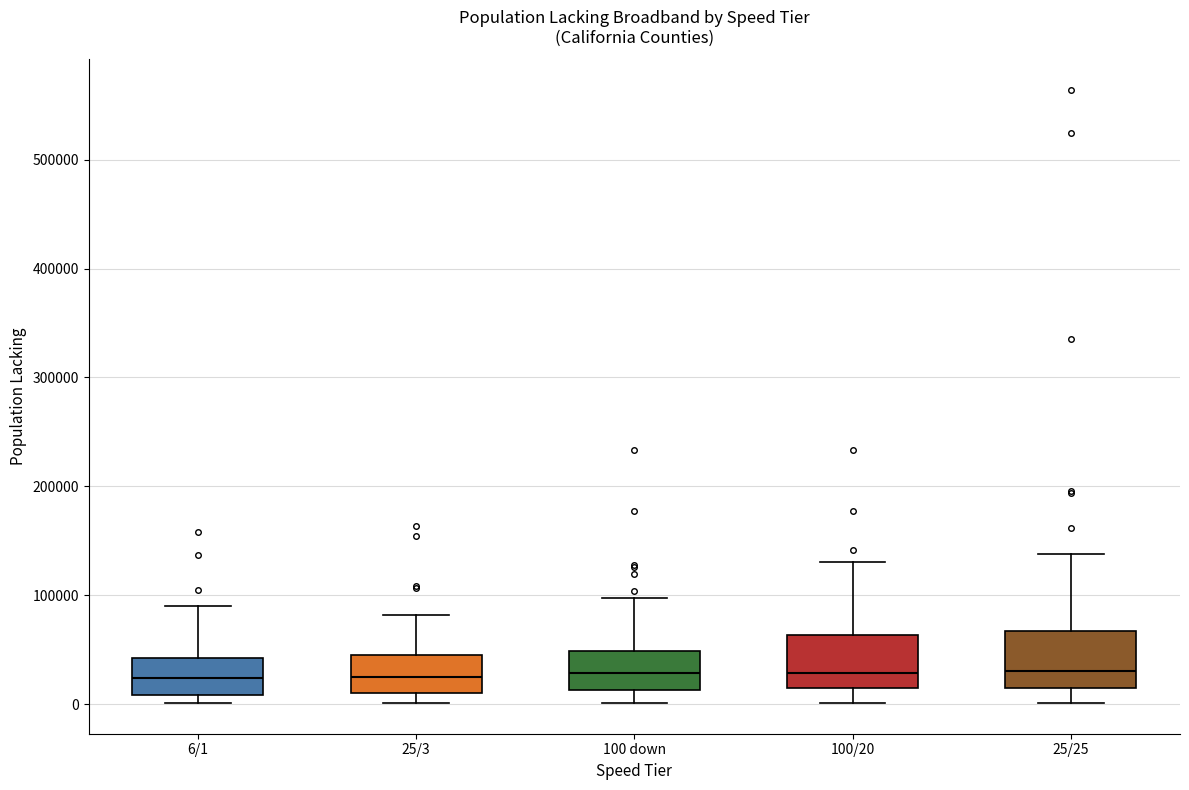

Reading left to right, read every box against the y-axis: the position of its median line, the range the box covers, and the ends of its whiskers. The values are not printed on the chart, so give them approximately, as read against the axis.

6/1: median 20000, box 10000 to 40000, whiskers 0 to 90000
25/3: median 20000, box 10000 to 50000, whiskers 0 to 80000
100 down: median 30000, box 10000 to 50000, whiskers 0 to 100000
100/20: median 30000, box 10000 to 60000, whiskers 0 to 130000
25/25: median 30000, box 10000 to 70000, whiskers 0 to 140000